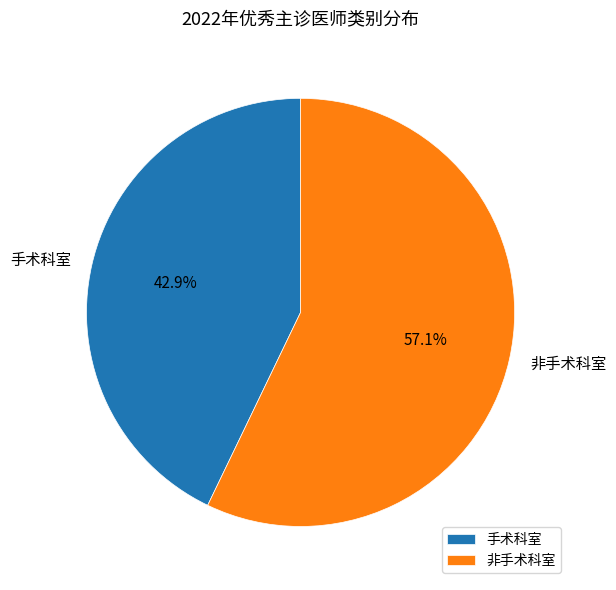

What percentage is the 手术科室 slice, to the nearest percent?

43%